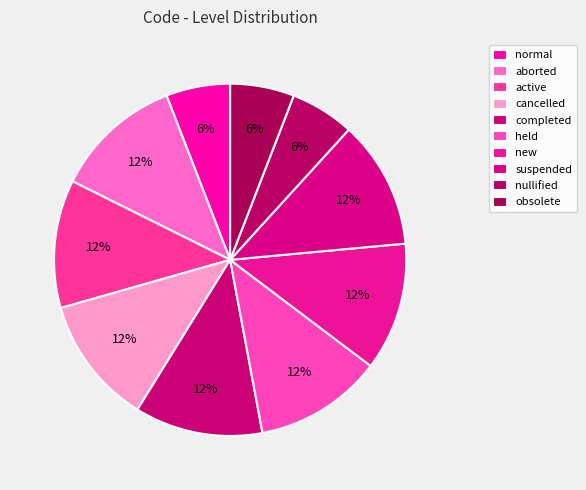

How many slices are in this pie chart?

10